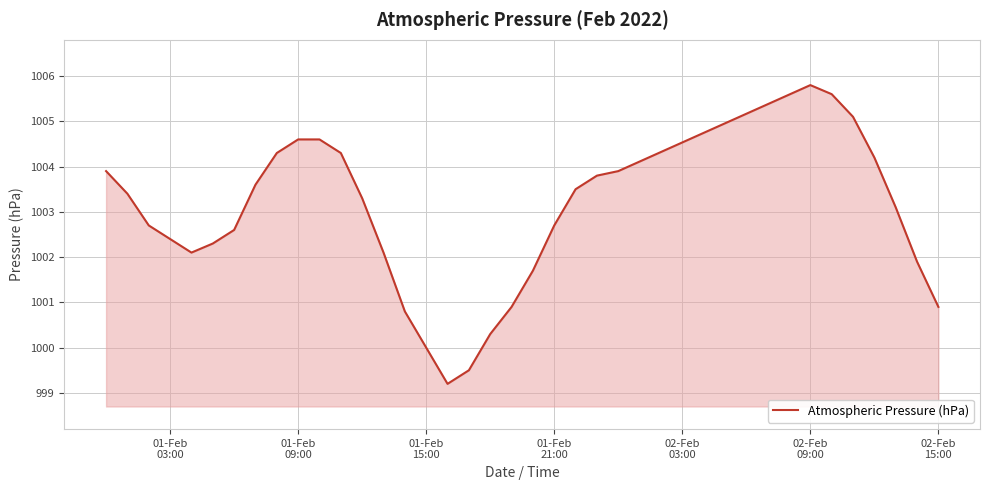

What is the minimum value shown in the chart?

999.2